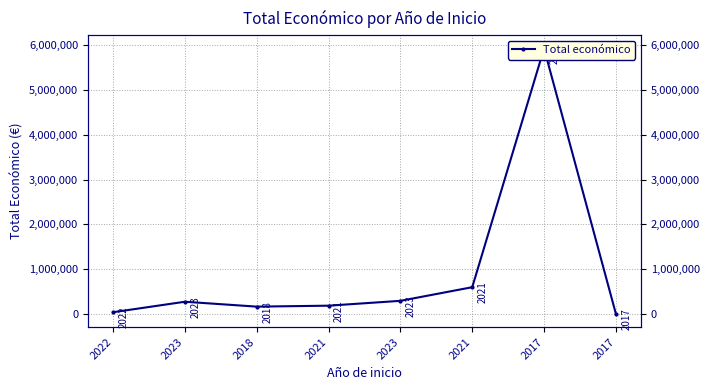

What is the minimum value shown in the chart?

4800.0